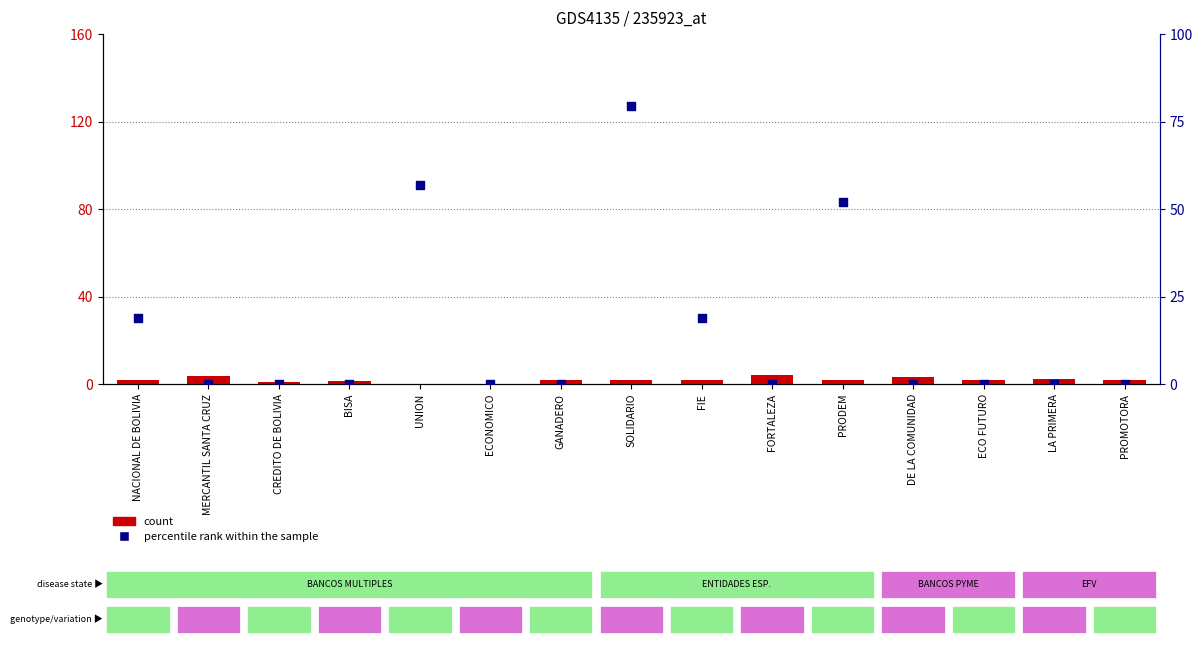

Which series contains the lowest Y value?

percentile rank within the sample